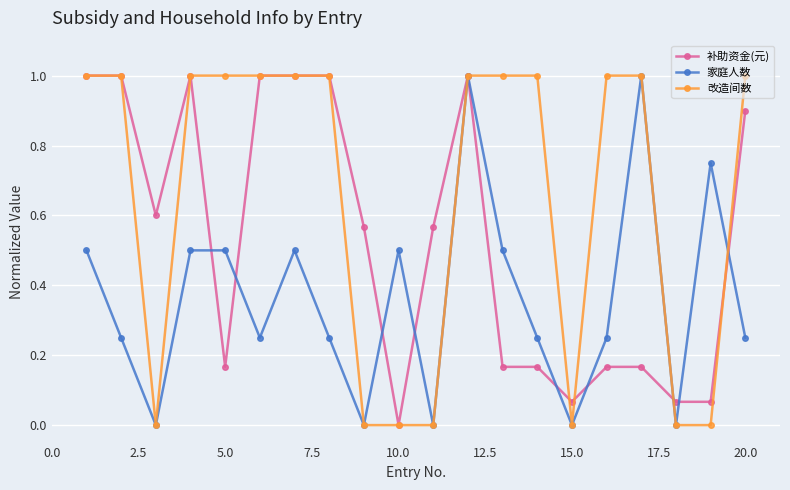

Count the number of categories in the chart.

20